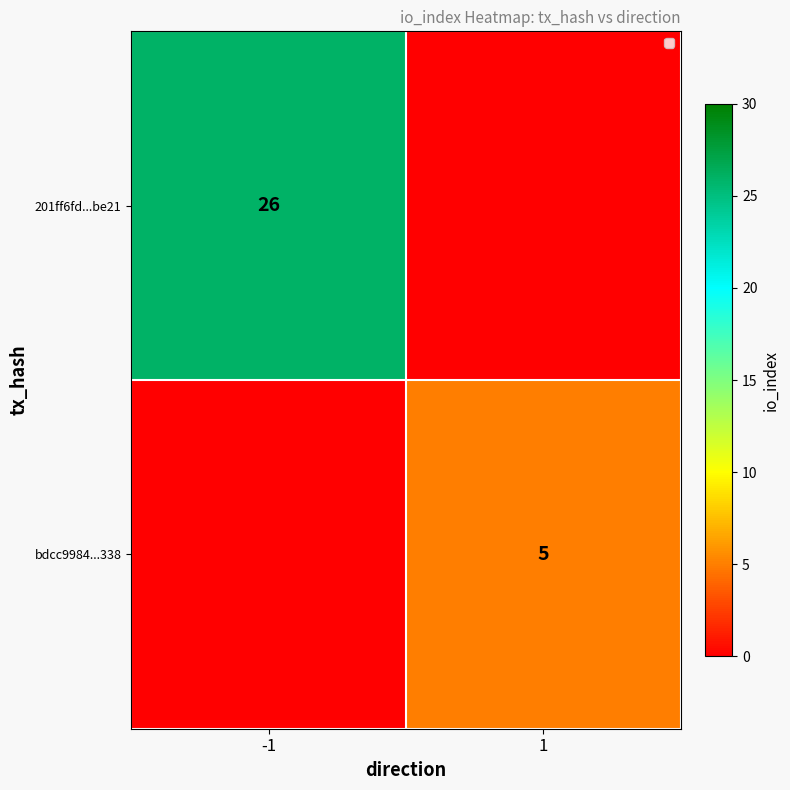

Which has a higher value, 1 or -1?

-1